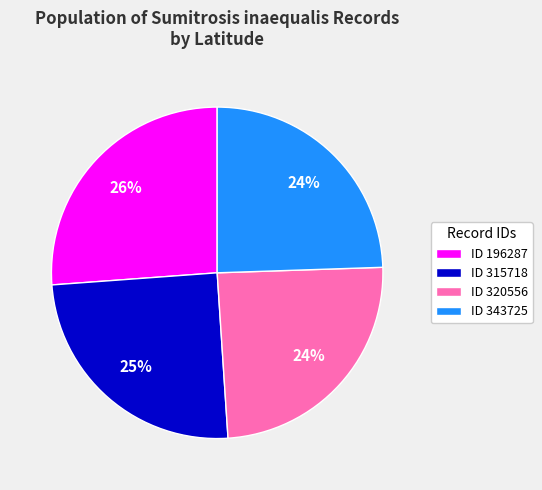

Do ID 320556 and ID 343725 together represent more than half of the pie?

No